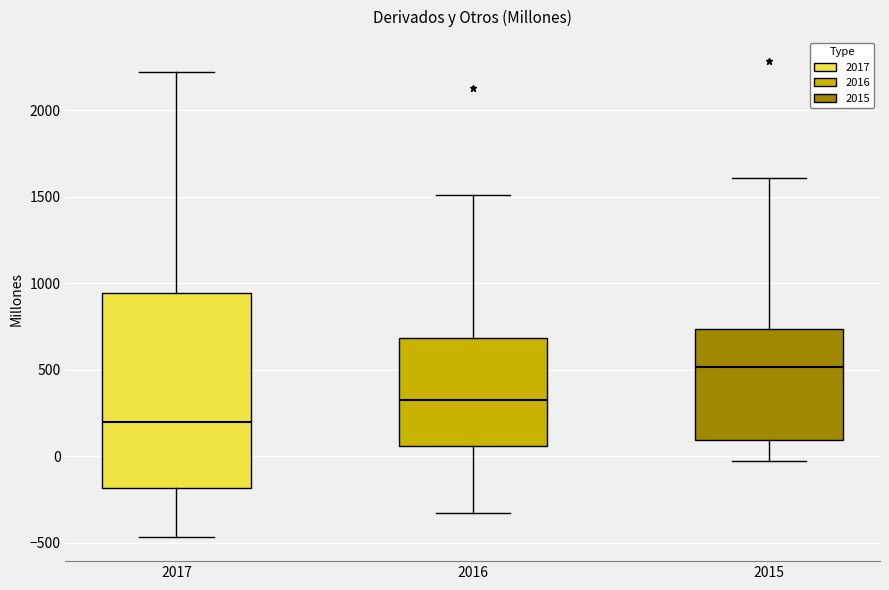

Where is the lower edge of the box at x = 2016 on the y-axis? The values are not printed on the chart, so give them approximately, as read against the axis.

50